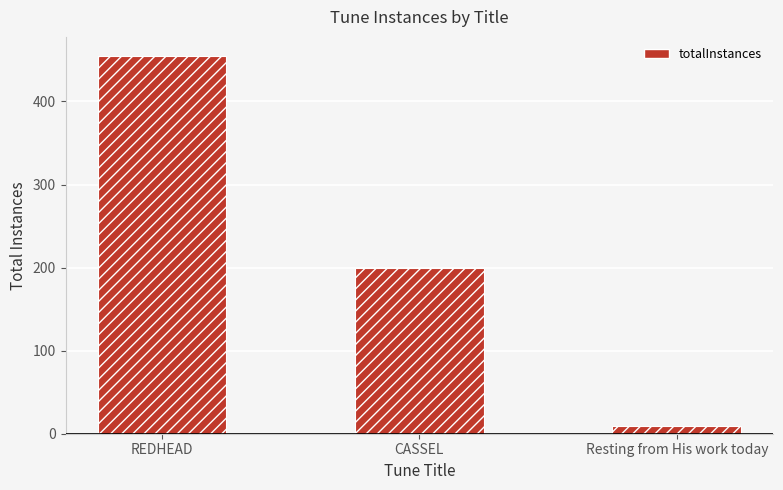

Where does the data first go above 200?

REDHEAD